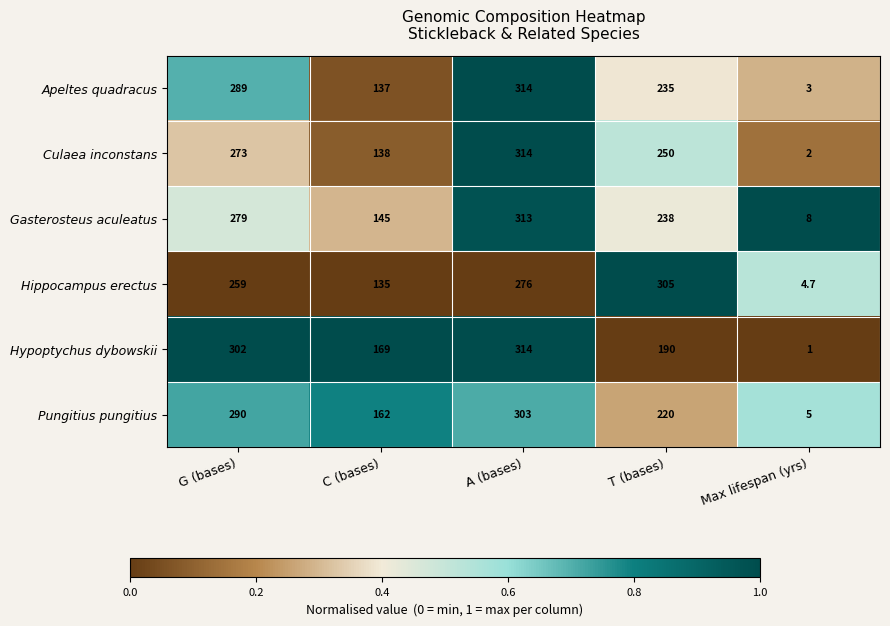

Which label corresponds to the smallest value in the chart?

Max lifespan (yrs)